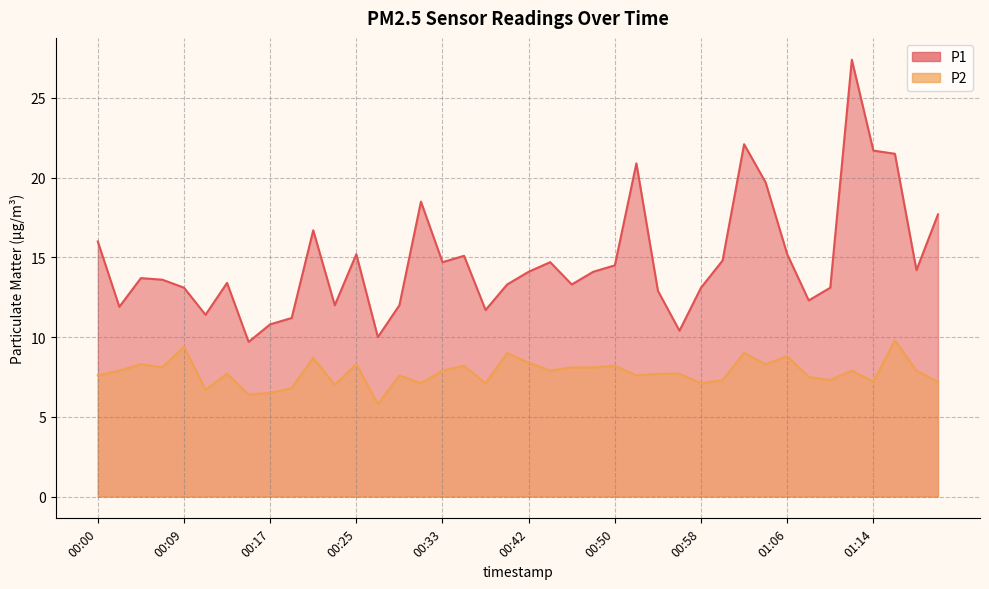

List the series in order of their overall mean, lowest first.

P2, P1